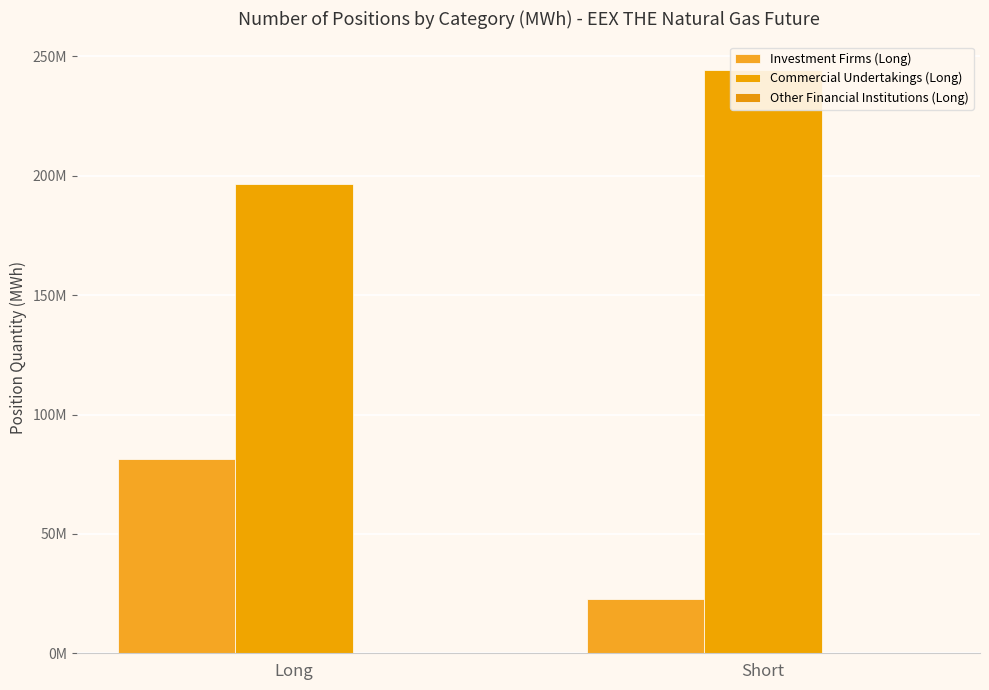

What are all the series names shown in the legend?

Investment Firms (Long), Commercial Undertakings (Long), Other Financial Institutions (Long)